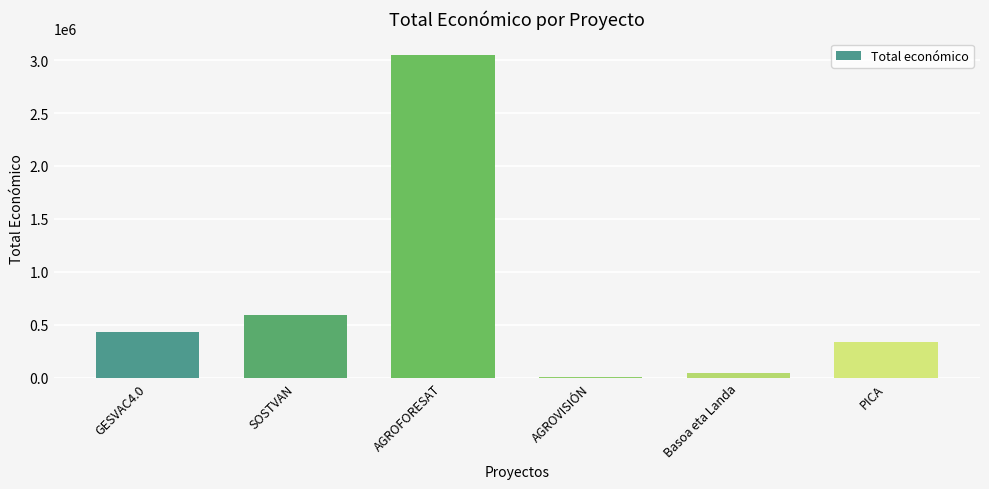

Reading left to right, list all the values displayed in this chart.

430411	595133	3051573	8000	40814	333001